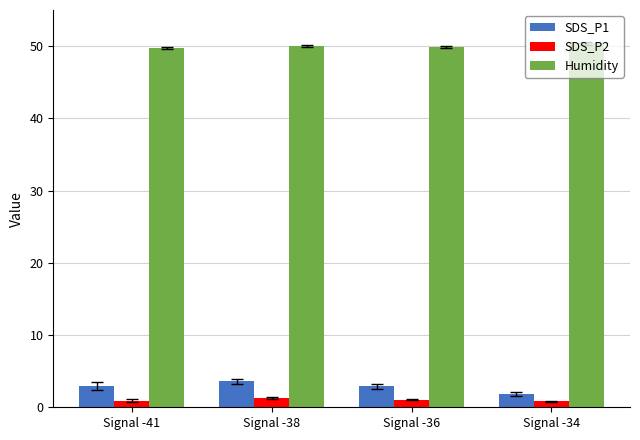

Rank the series by their maximum value, from highest to lowest.

Humidity, SDS_P1, SDS_P2